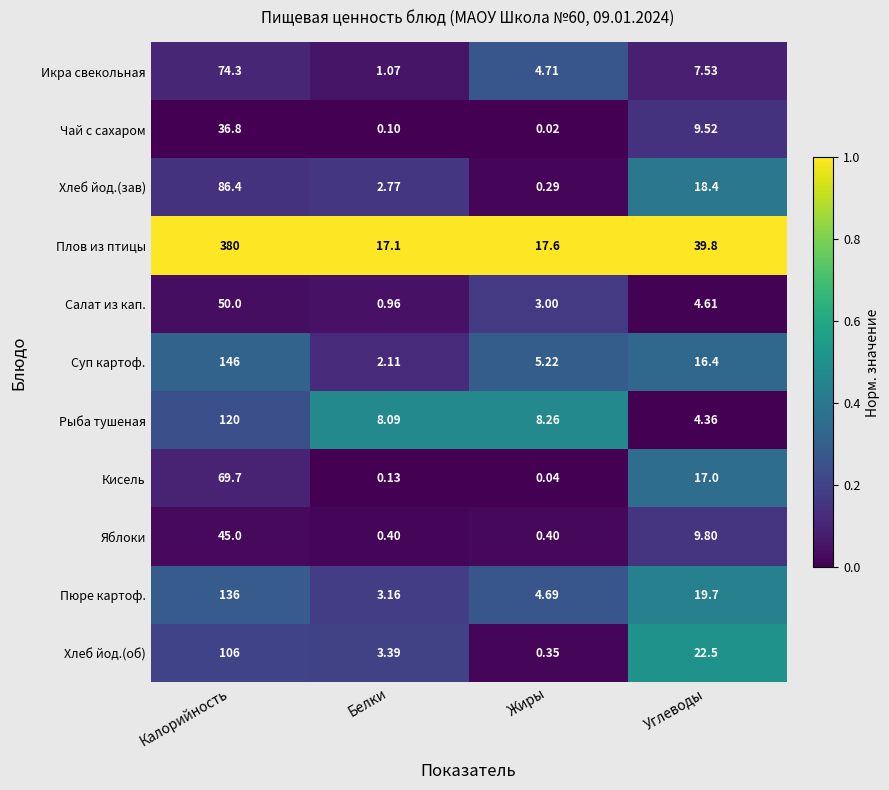

List the labels in order of Хлеб йод.(зав) value, largest first.

Калорийность, Углеводы, Белки, Жиры